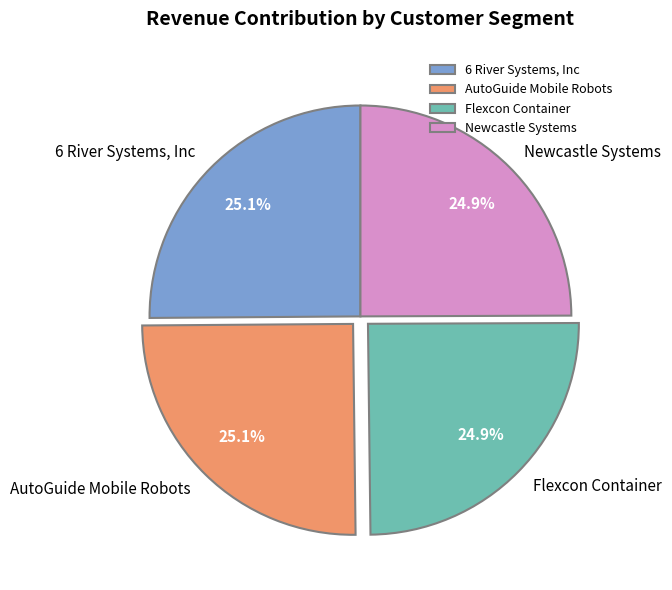

What percentage is the AutoGuide Mobile Robots slice, to the nearest percent?

25%